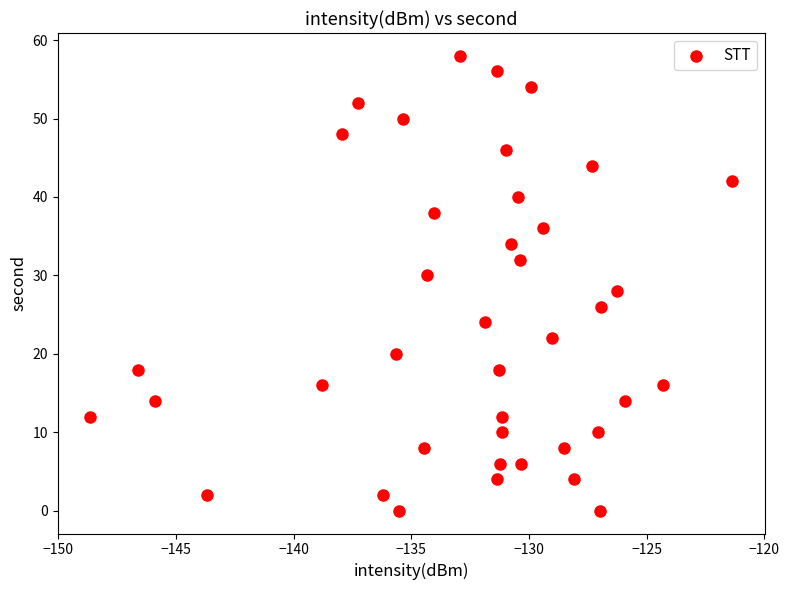

What is the range of Y values (max minus min)?

58